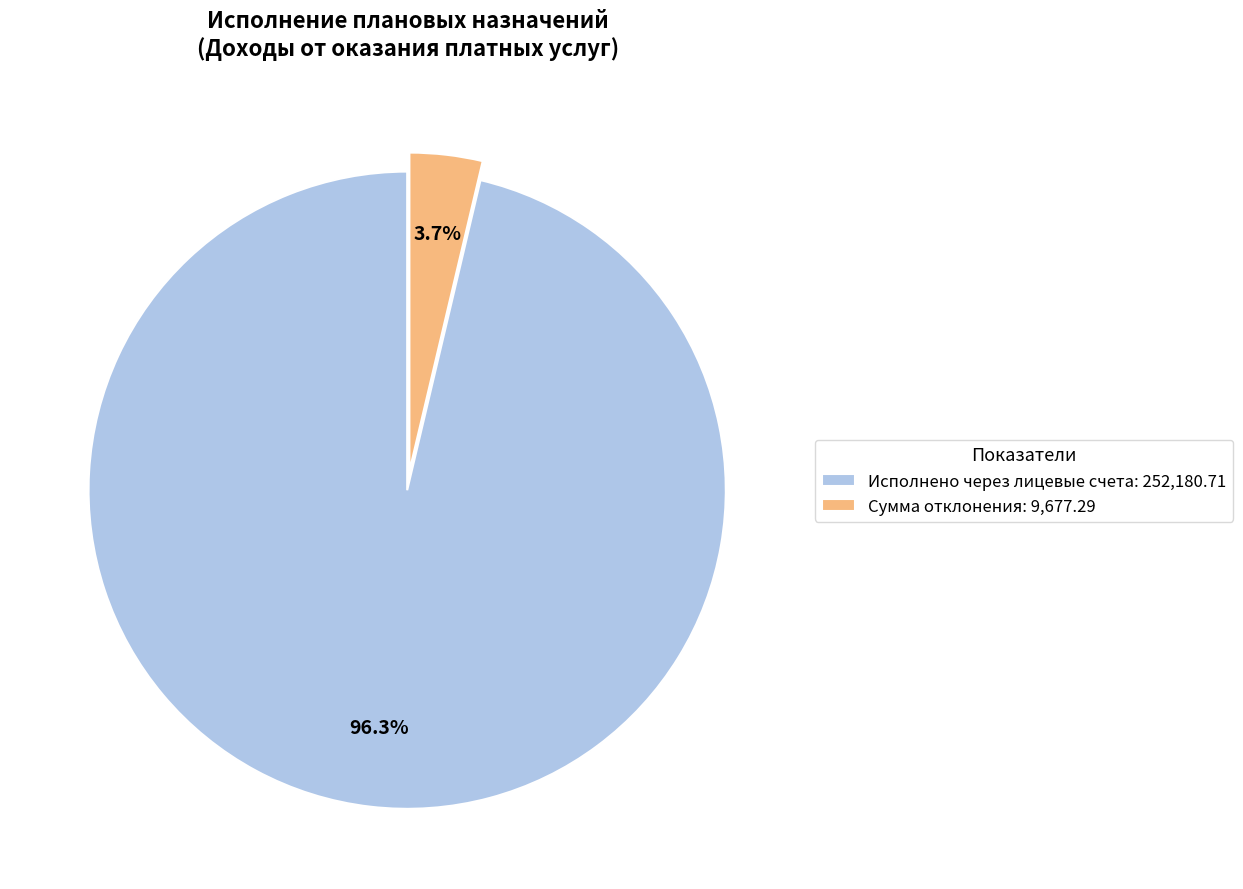

Which slice represents more than half of the pie?

Исполнено через лицевые счета: 252,180.71